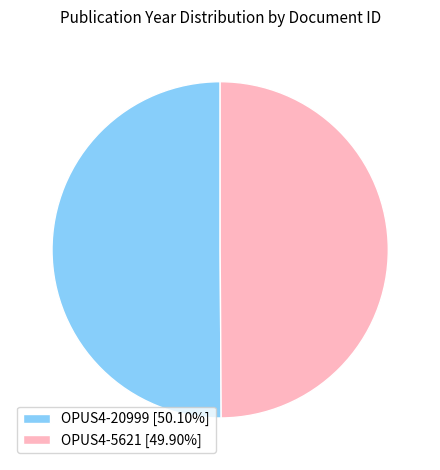

Do OPUS4-20999 [50.10%] and OPUS4-5621 [49.90%] together represent more than half of the pie?

Yes